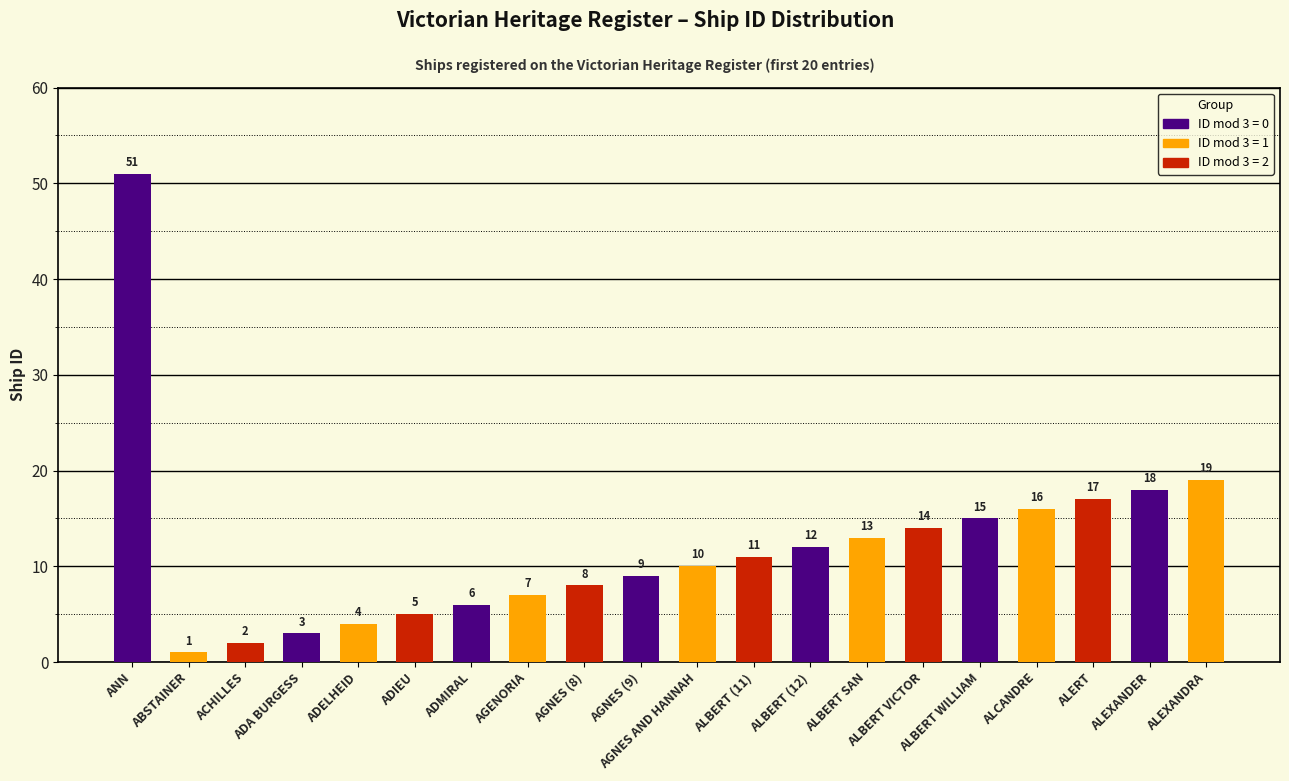

What is the sum of all values?

241